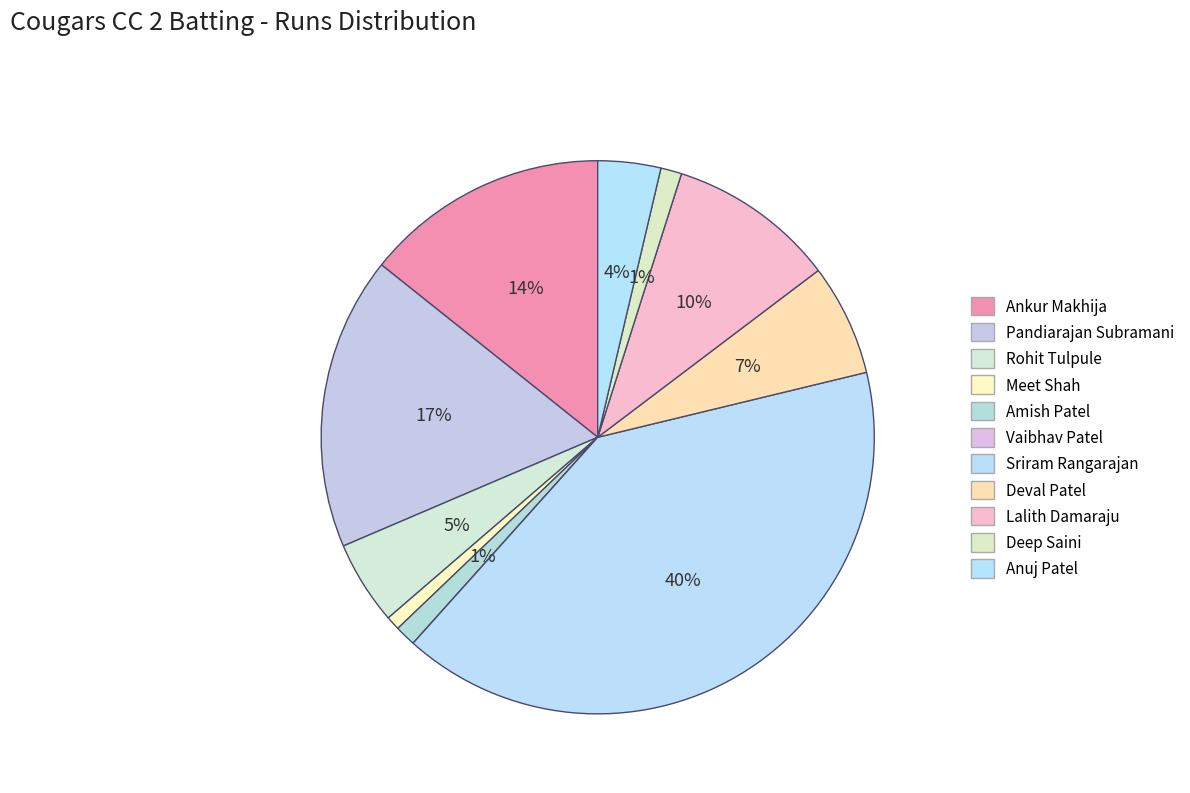

The Rohit Tulpule slice represents 12% of the pie. True or false?

False